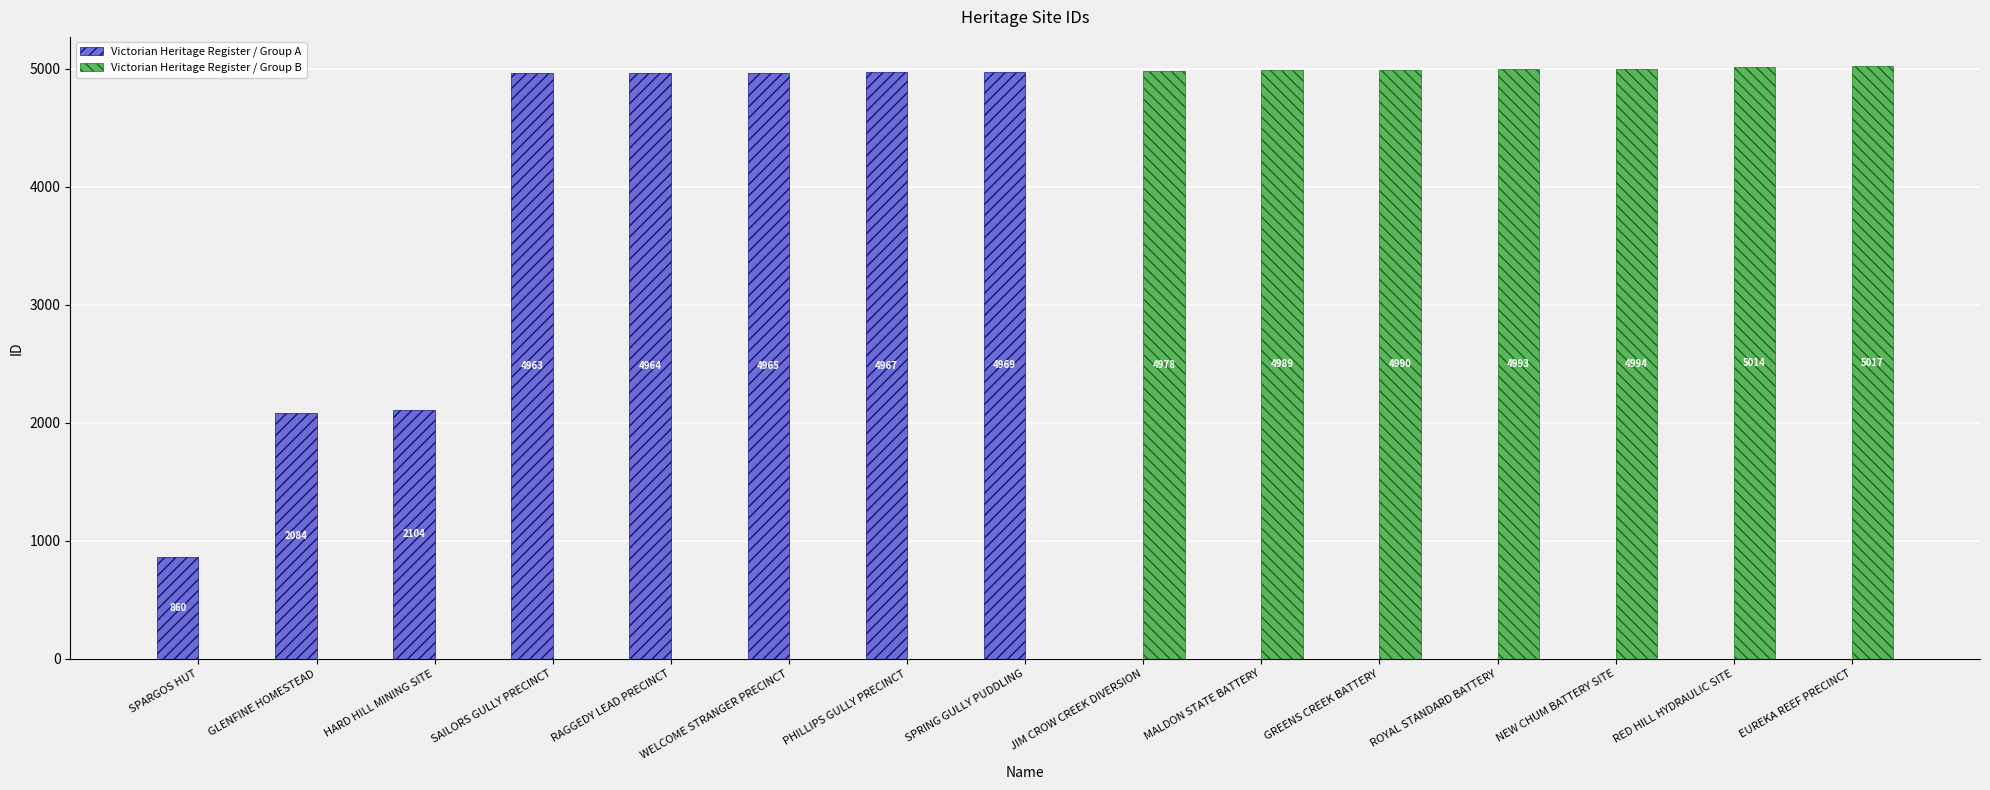

What is the greatest value displayed?

5017